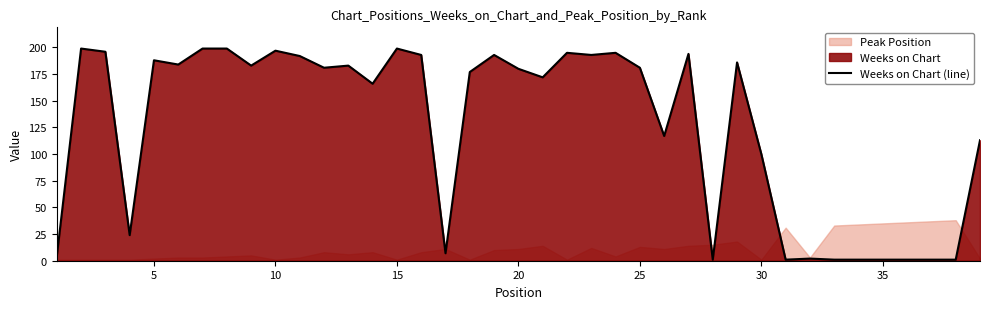

What is the maximum value for Weeks on Chart (line)?

199